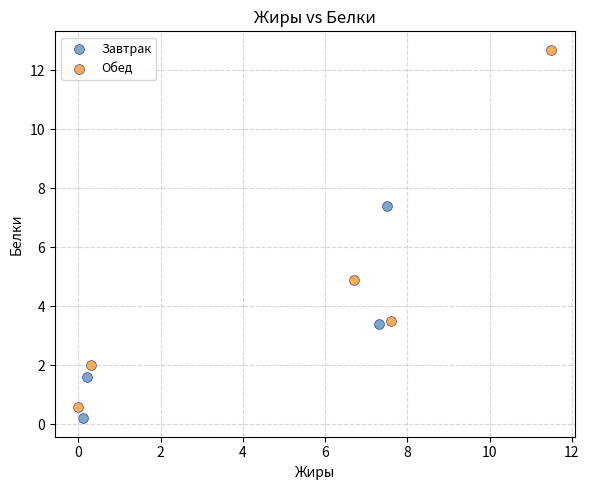

Which series has the widest spread of Y values?

Обед